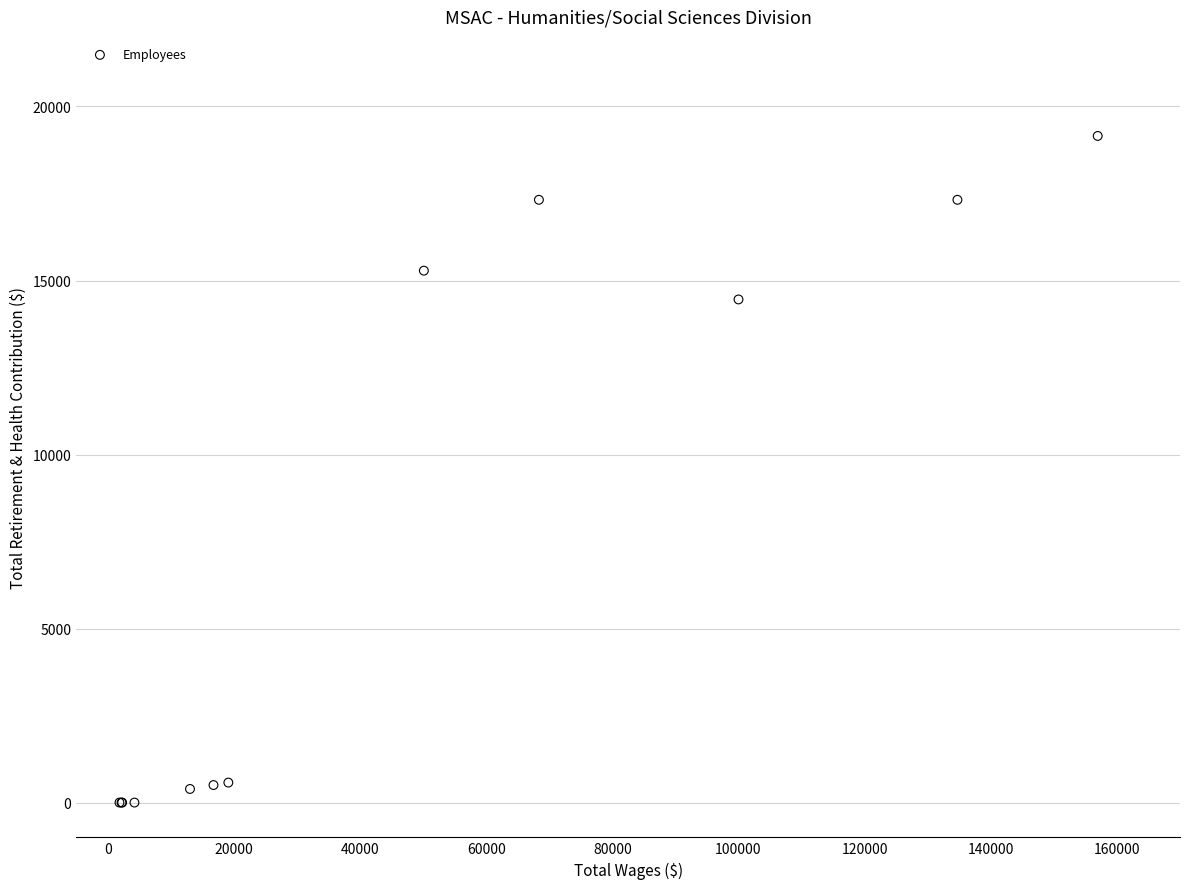

What Y value in the scatter plot is closest to 9577?

14456